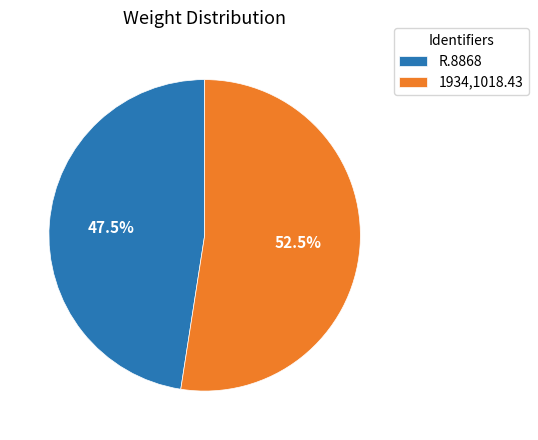

Which category accounts for the majority?

1934,1018.43